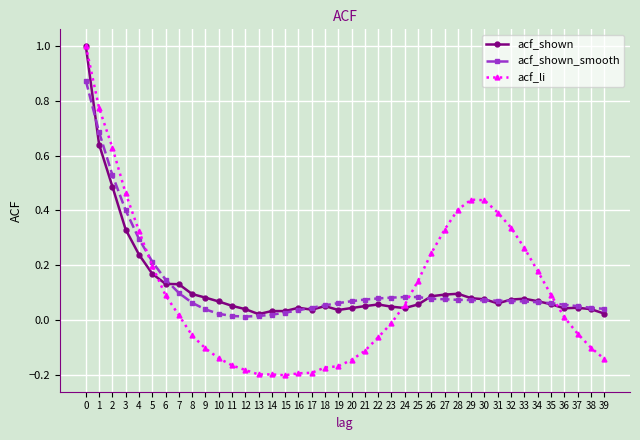

The acf_li series shows -0.0 at 19. True or false?

False